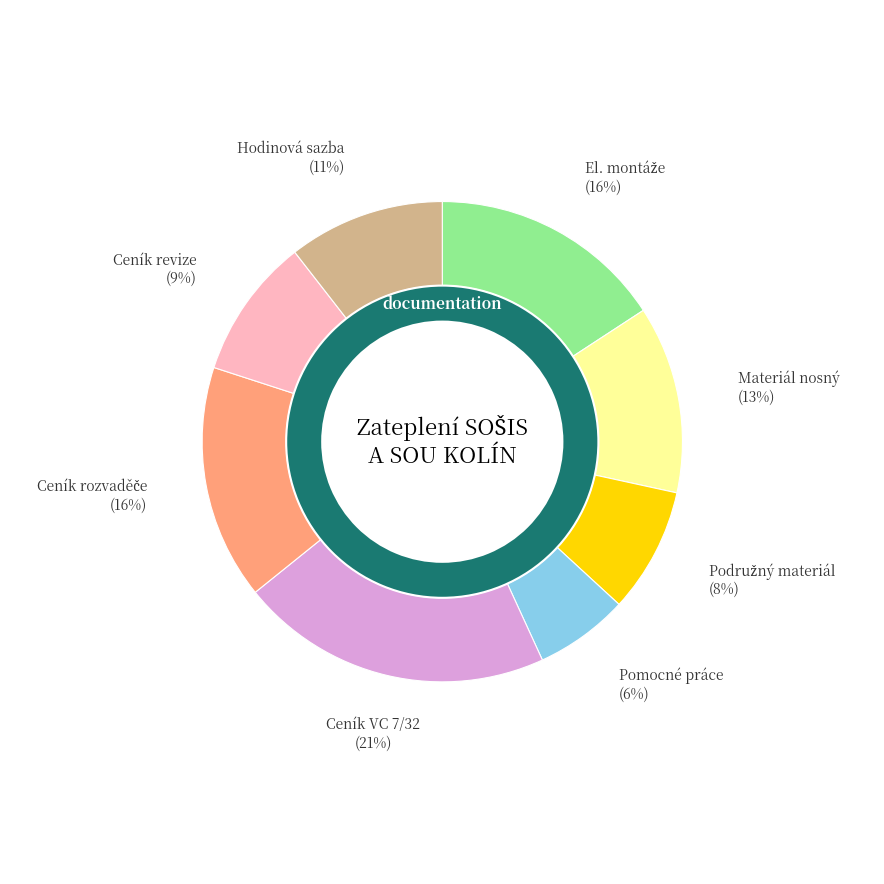

What percentage is NOT represented by Hodinová sazba?

89.5%